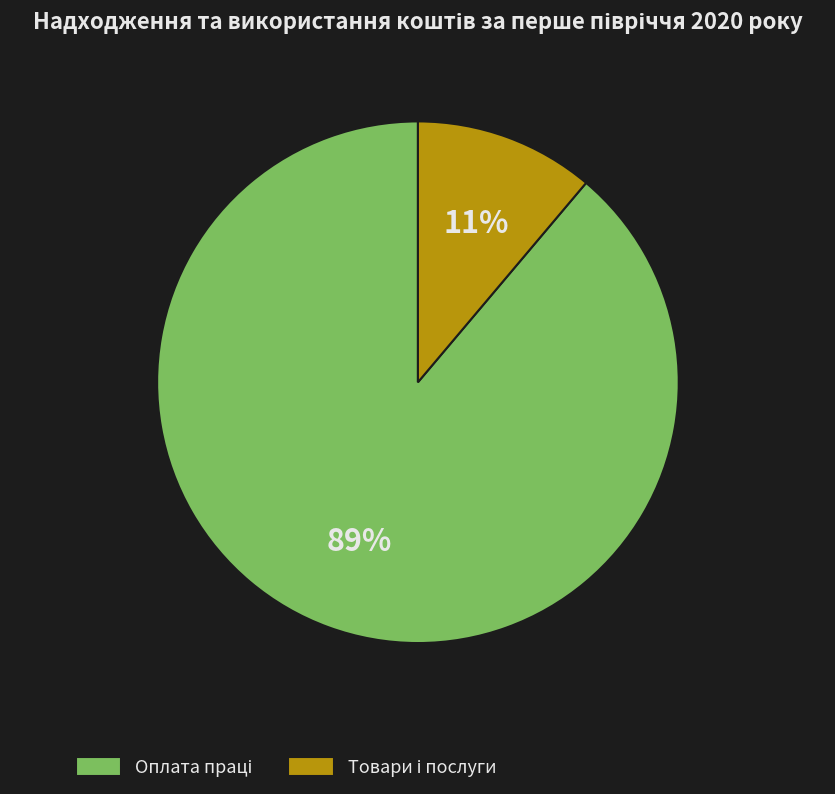

To the nearest percent, what is the difference between the largest and smallest slice percentages?

78%